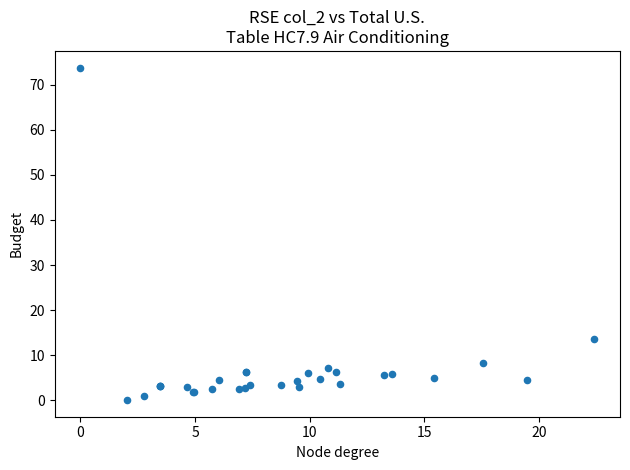

What Y value in the scatter plot is closest to 36?

13.5